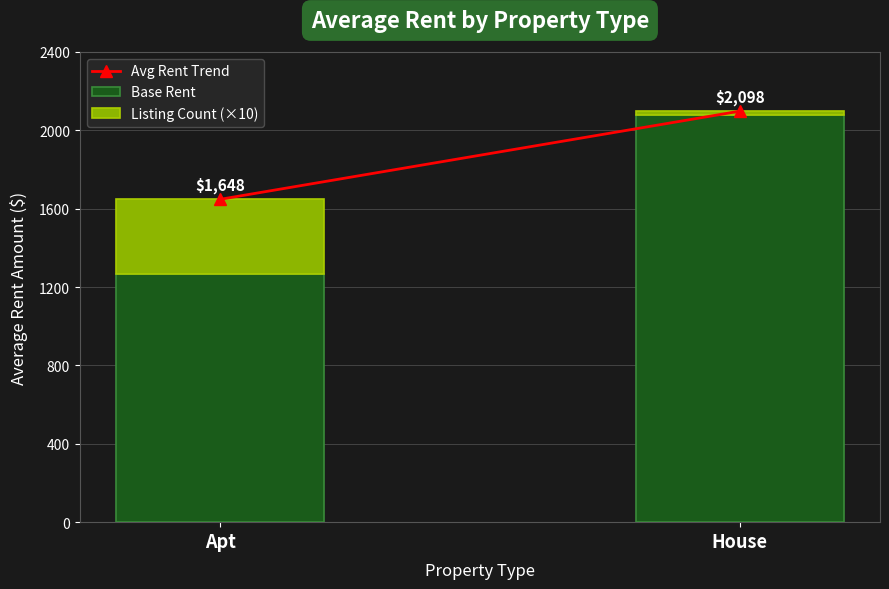

Does the chart contain stacked bars?

Yes